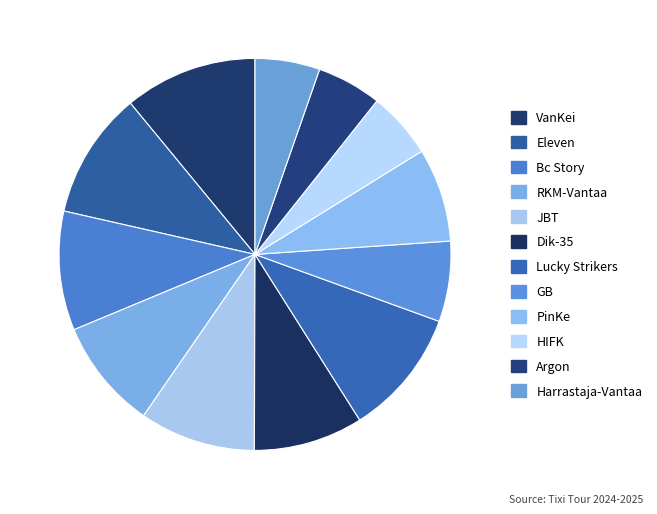

Is there any slice that represents more than half of the pie?

No